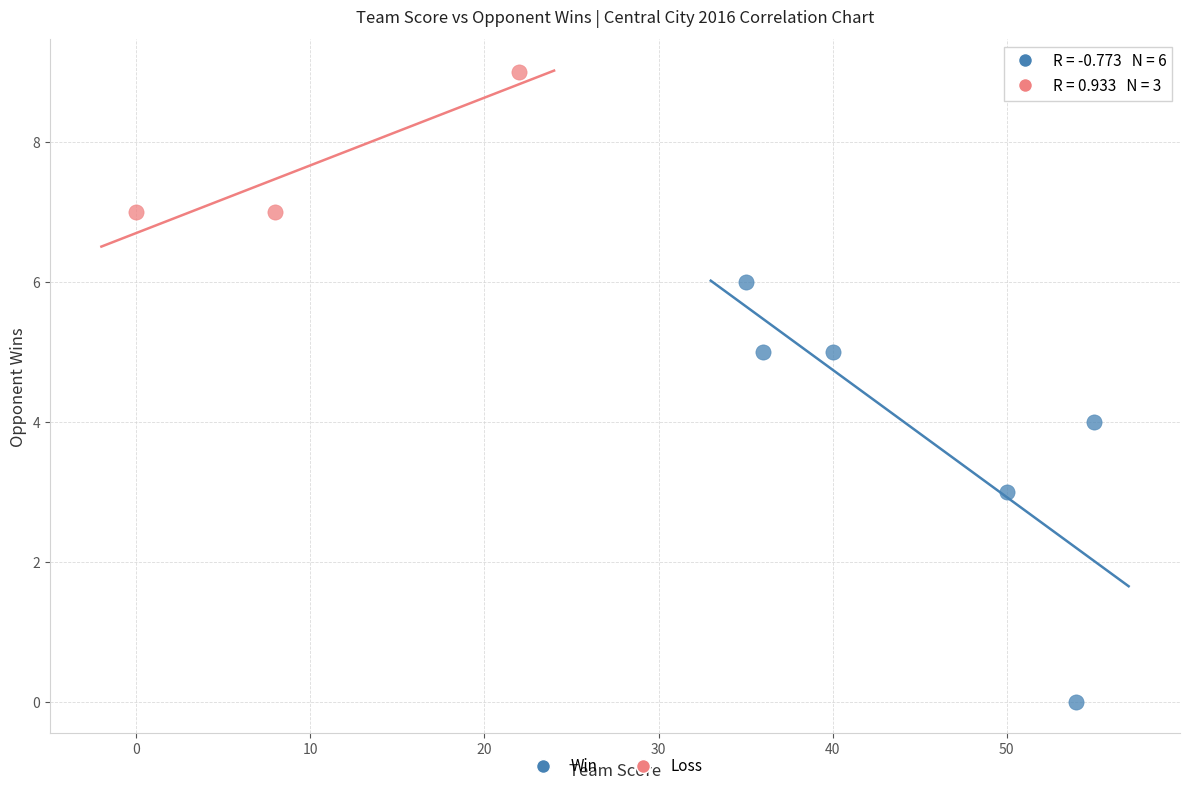

Which series contains the highest Y value?

Loss